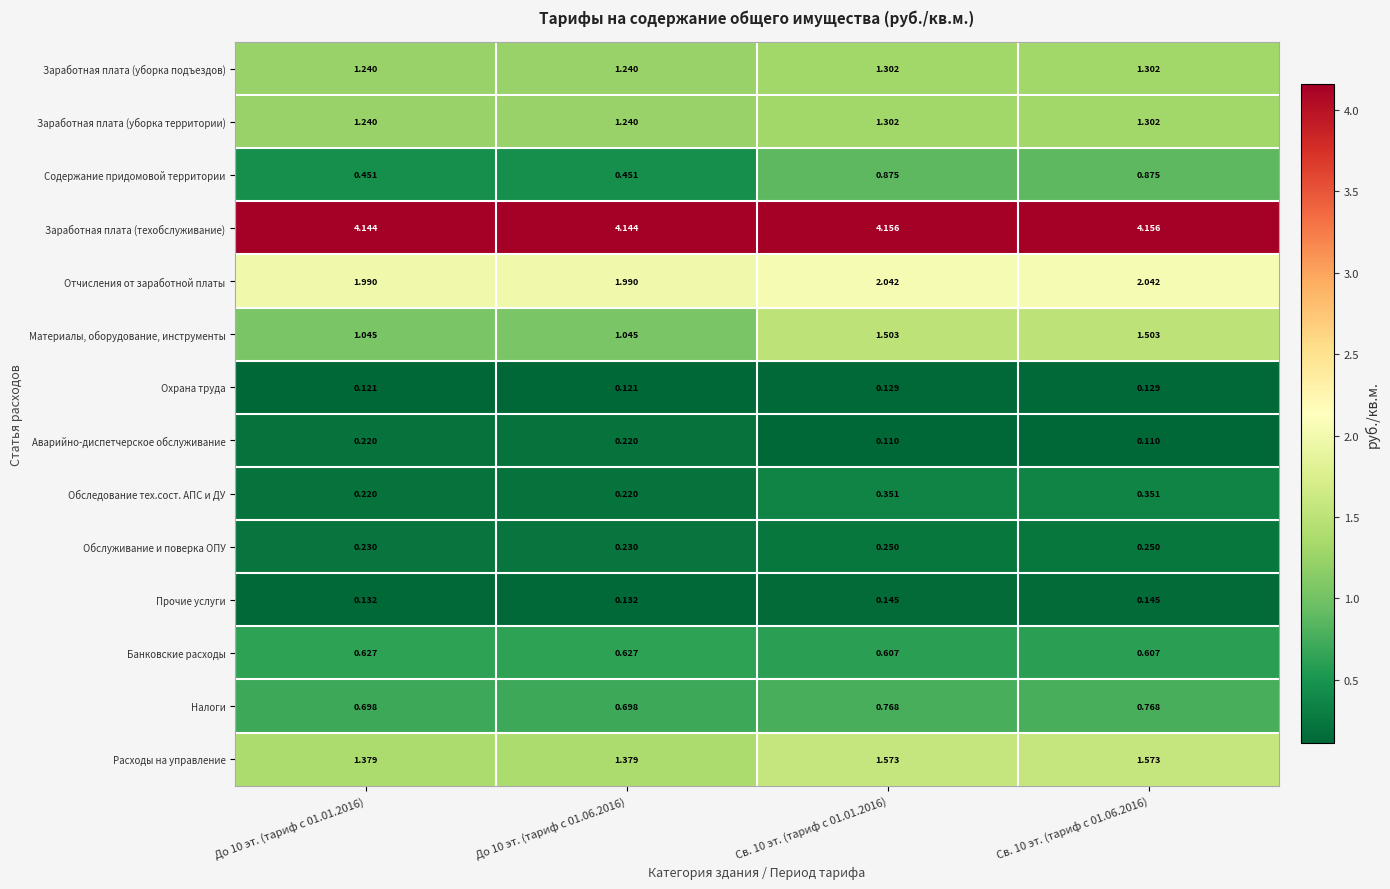

Is the value of Материалы, оборудование, инструменты at До 10 эт. (тариф с 01.06.2016) greater than the value of Обследование тех.сост. АПС и ДУ at Св. 10 эт. (тариф с 01.01.2016)?

Yes